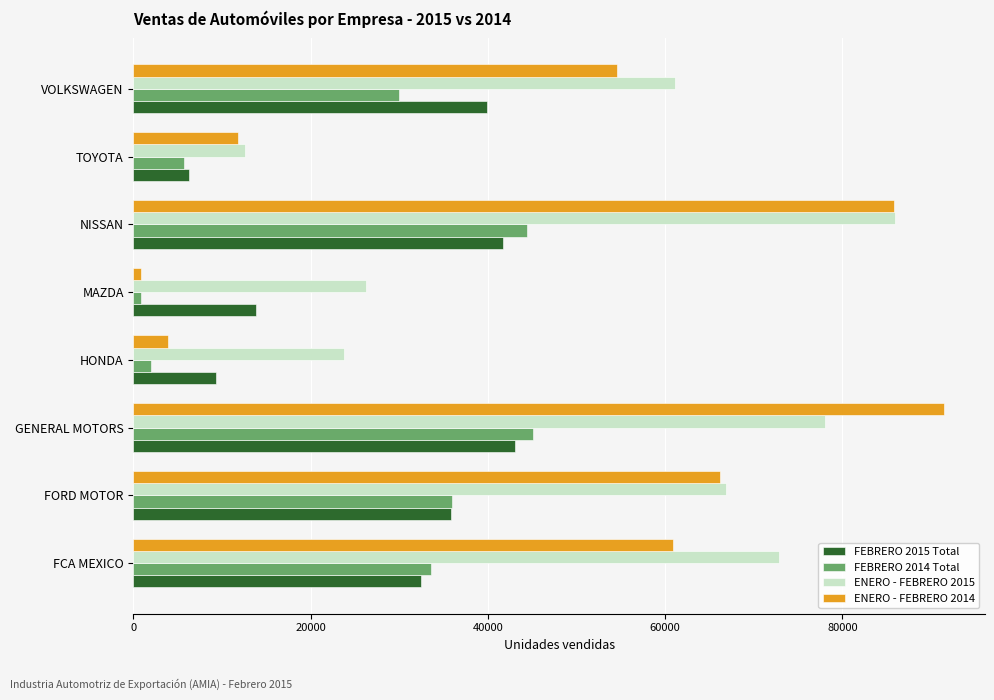

Which series has the largest total across all categories?

ENERO - FEBRERO 2015